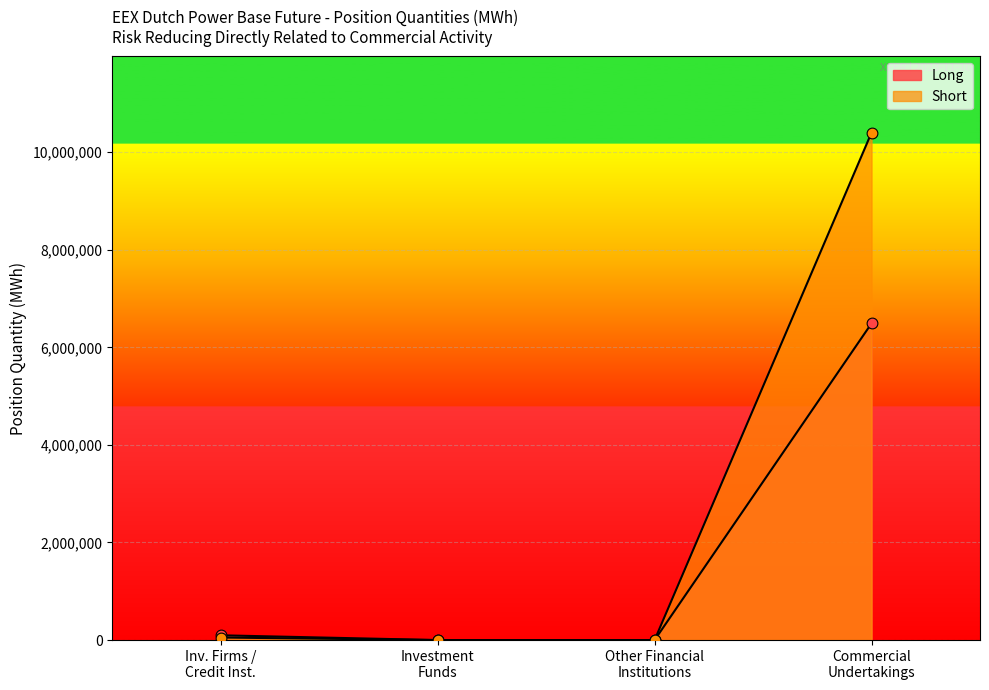

Which series contains the highest Y value?

Short